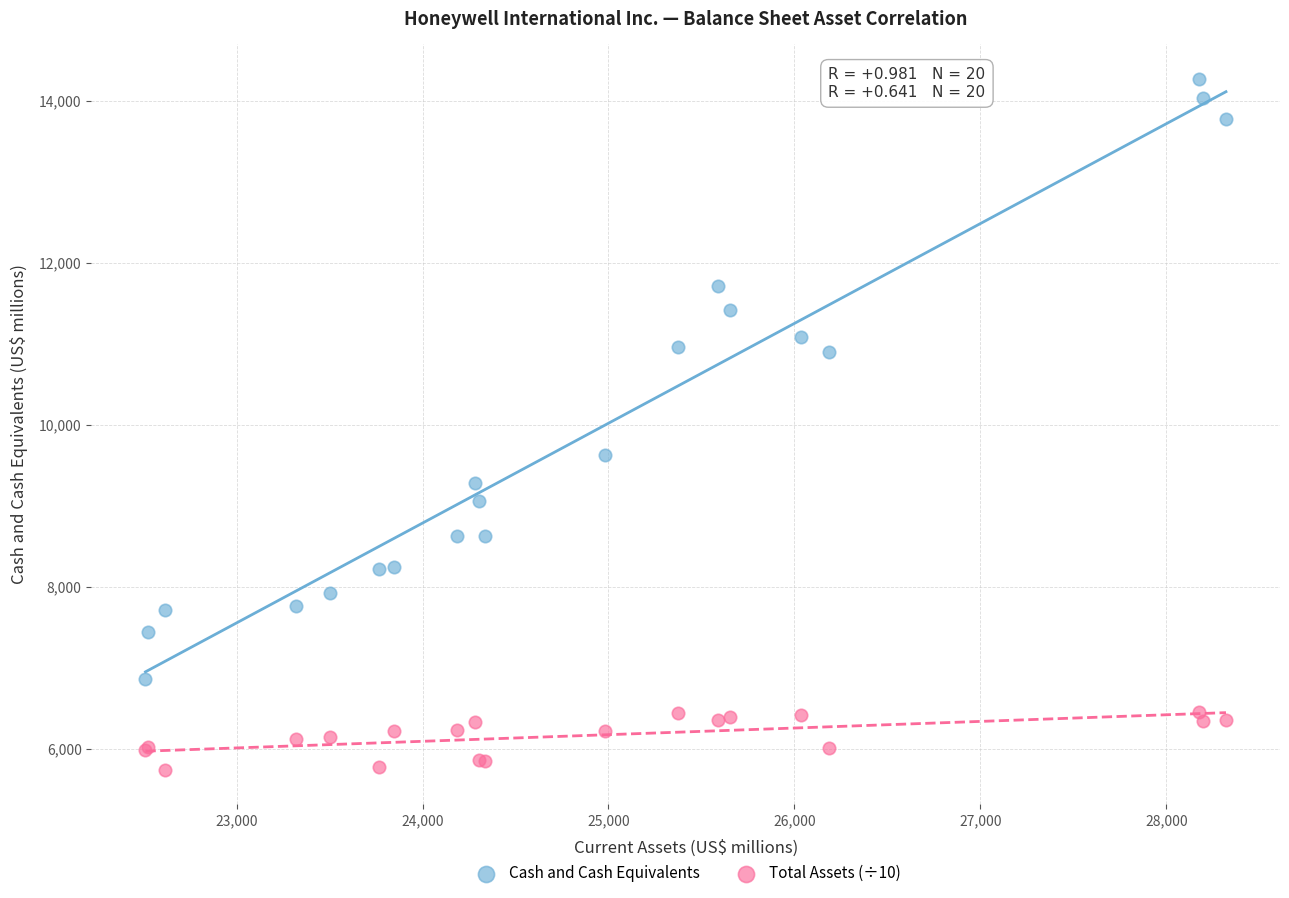

Which series contains the lowest Y value?

Total Assets (÷10)